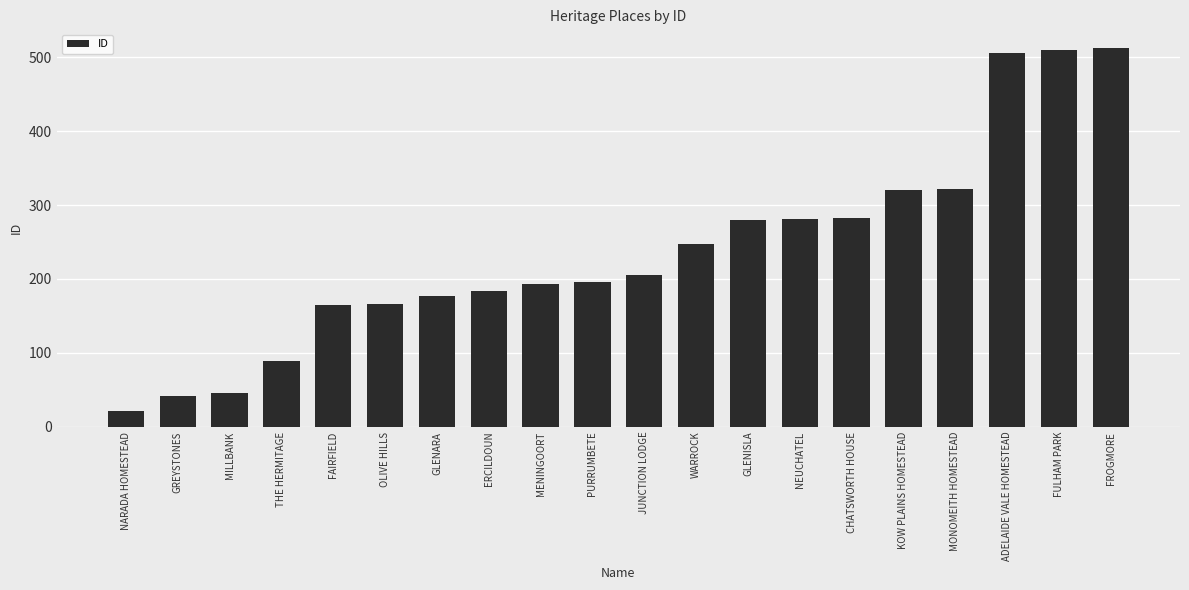

What is the minimum value shown in the chart?

21